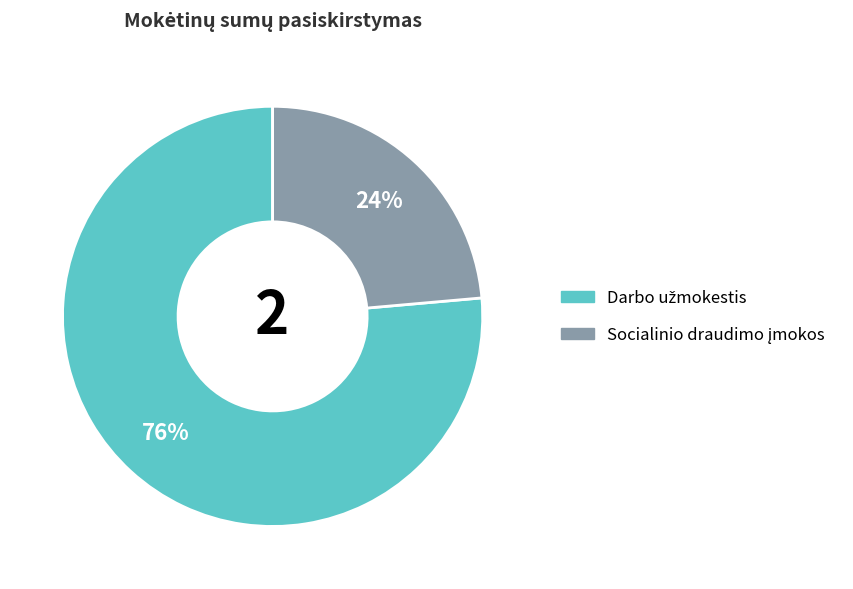

Does any single category account for the majority?

Yes